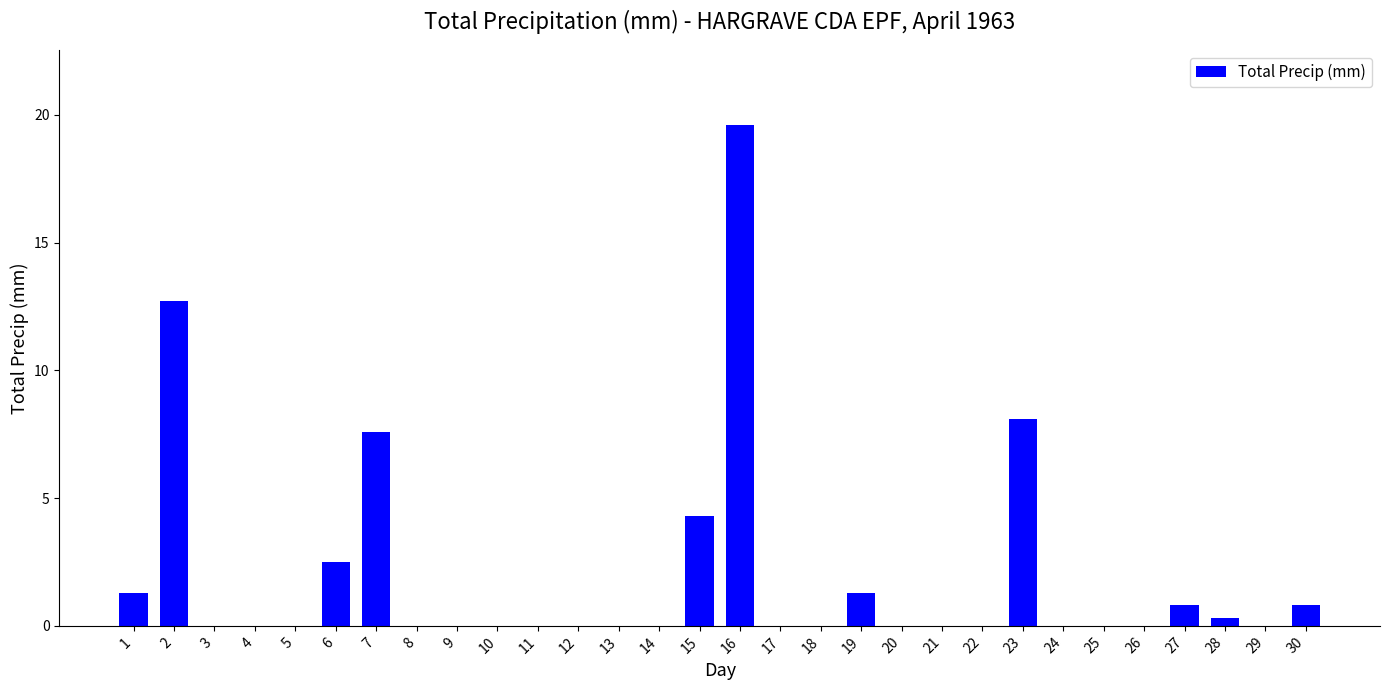

What is the sum of all values?

59.3